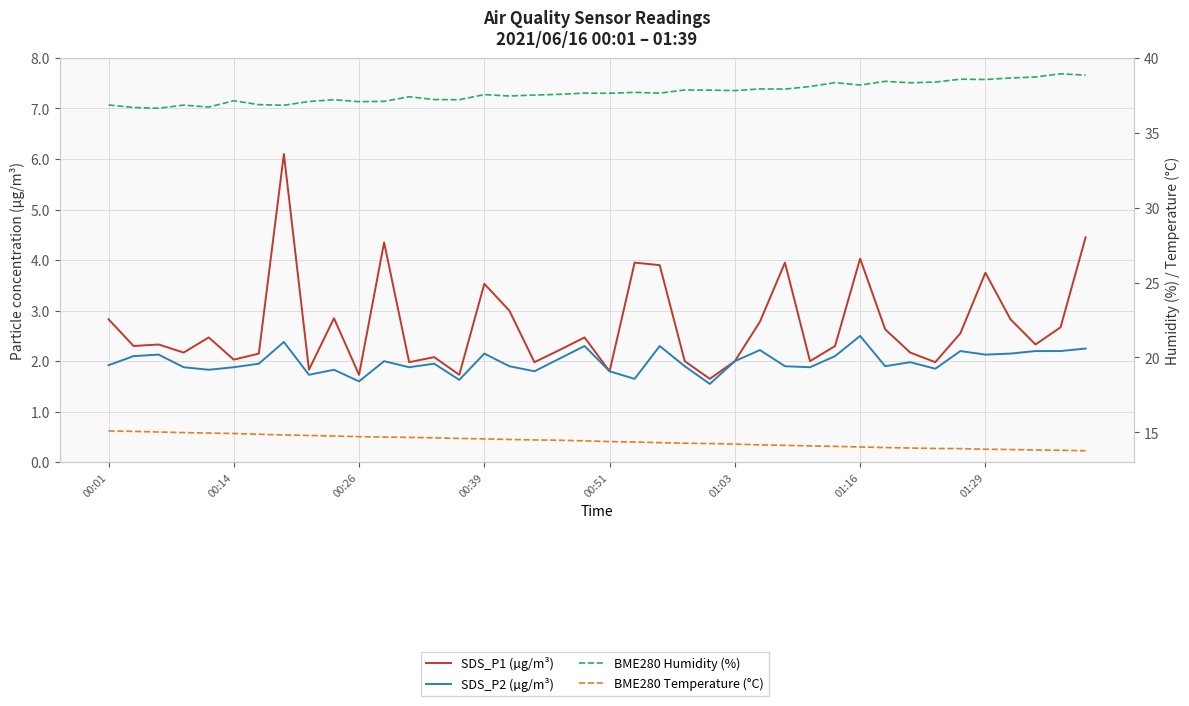

Is the value of SDS_P1 (µg/m³) at 12 greater than the value of SDS_P2 (µg/m³) at 10?

Yes